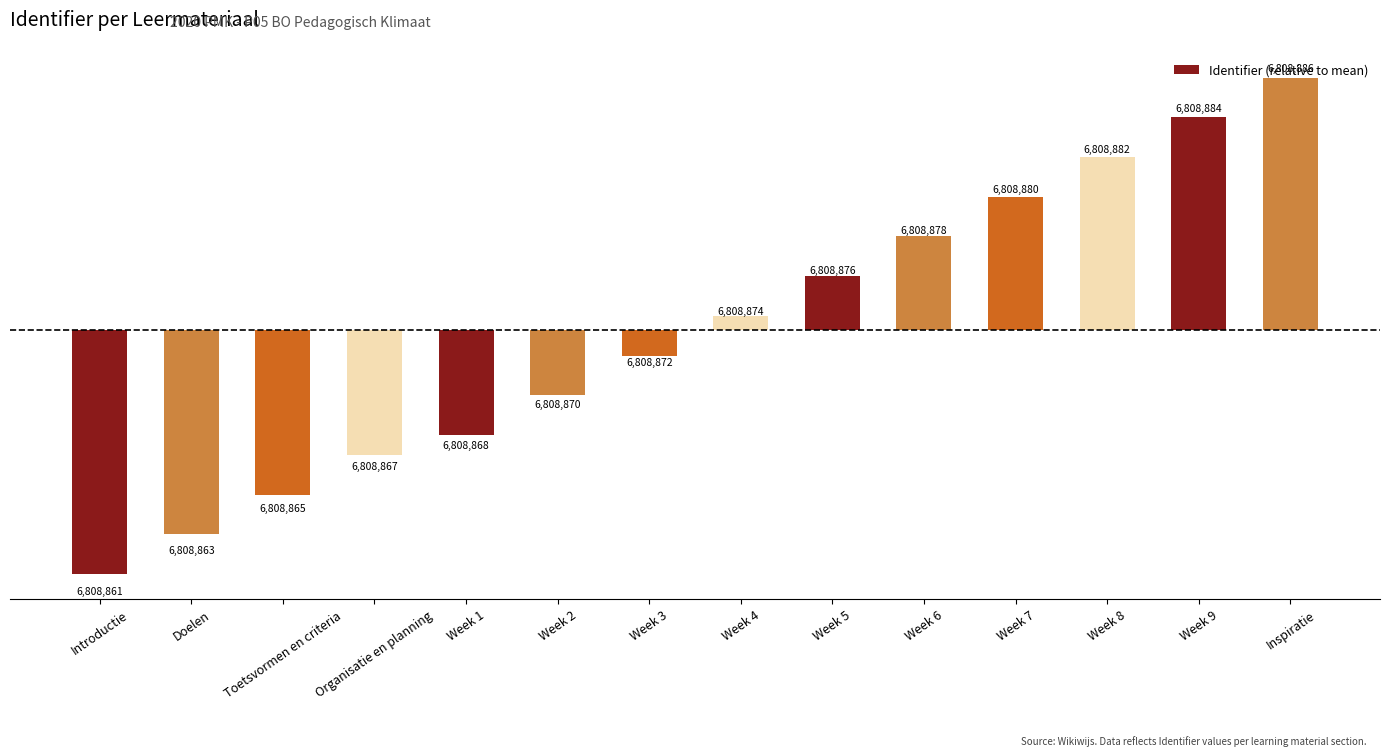

The chart shows a value of -1.6 at Week 1. True or false?

False